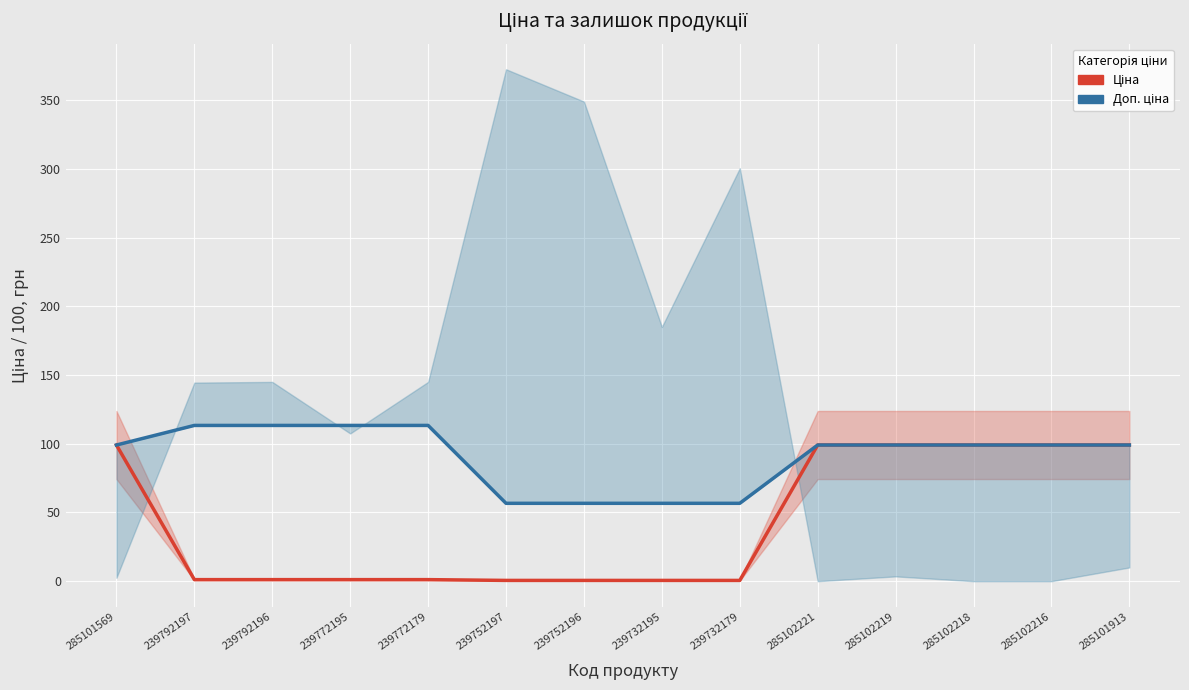

Is this an area chart (filled region under the line)?

No